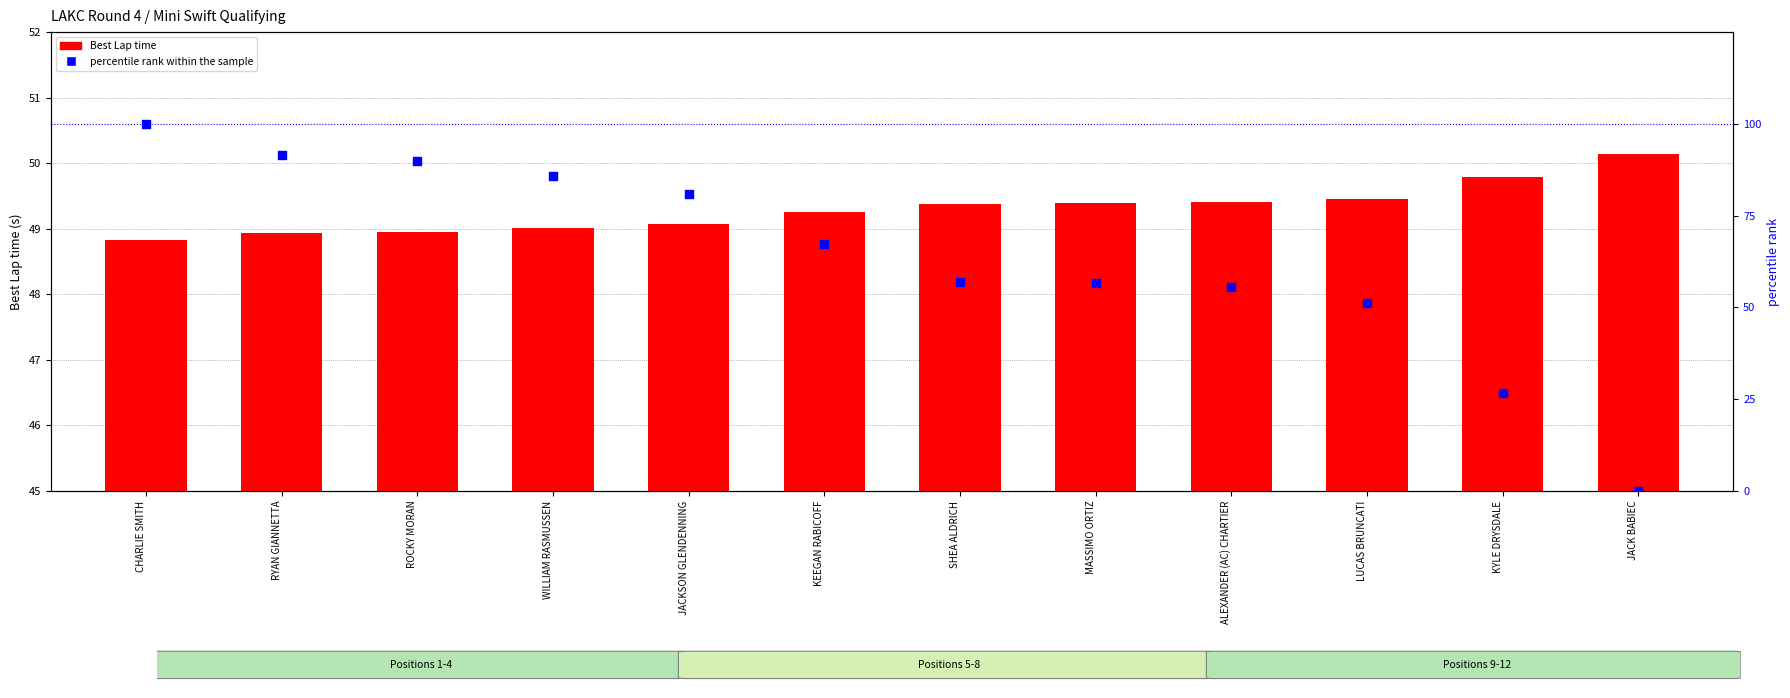

At how many categories does at least one series exceed 21?

12